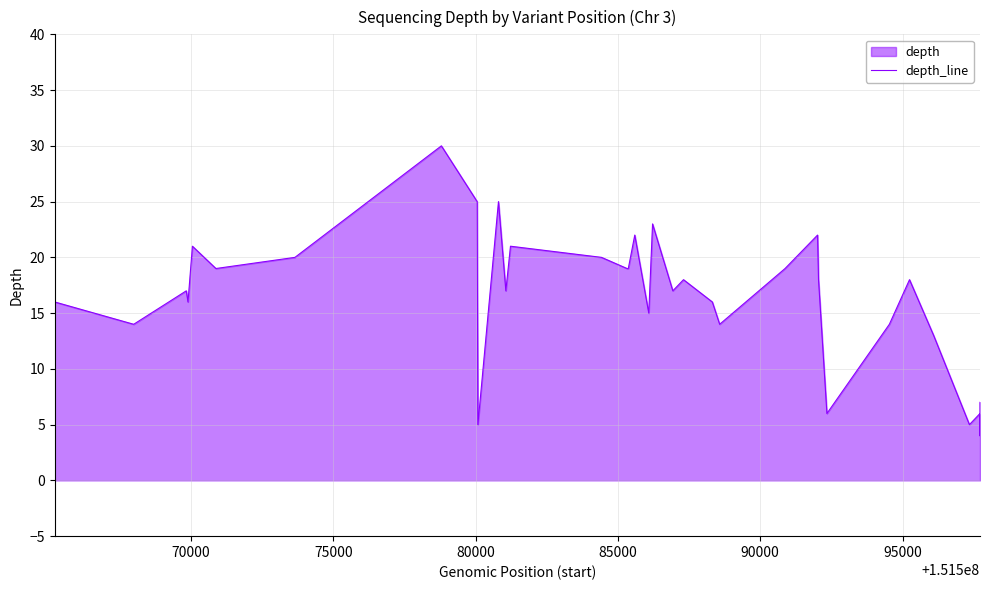

Reading left to right, what are all the values shown in this chart?

16	14	17	16	21	19	20	30	25	5	25	17	21	20	19	19	22	15	23	17	18	16	14	19	22	18	6	14	18	13	5	6	6	4	4	7